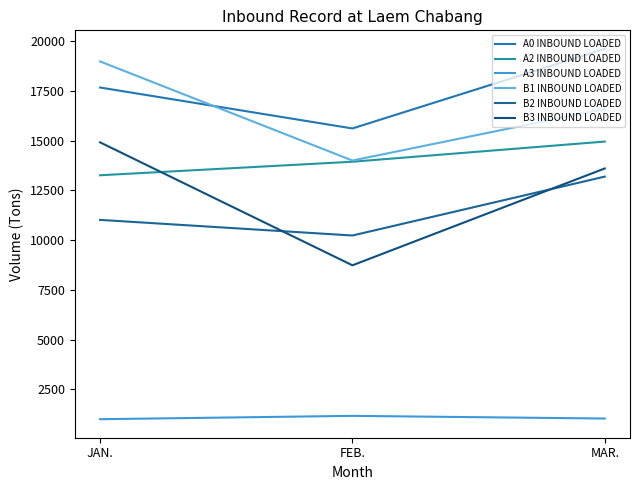

Between FEB. and MAR., which is larger?

MAR.